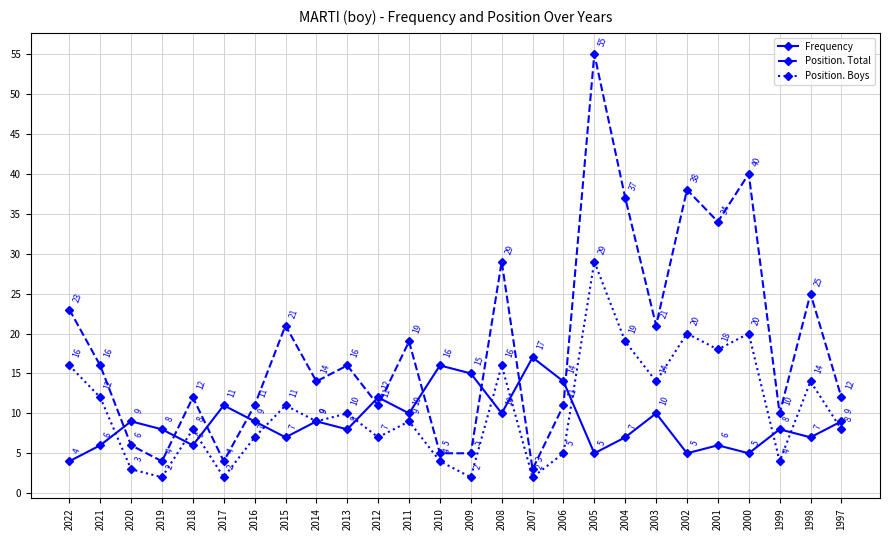

What is the difference between the highest and lowest values at 2019?

6